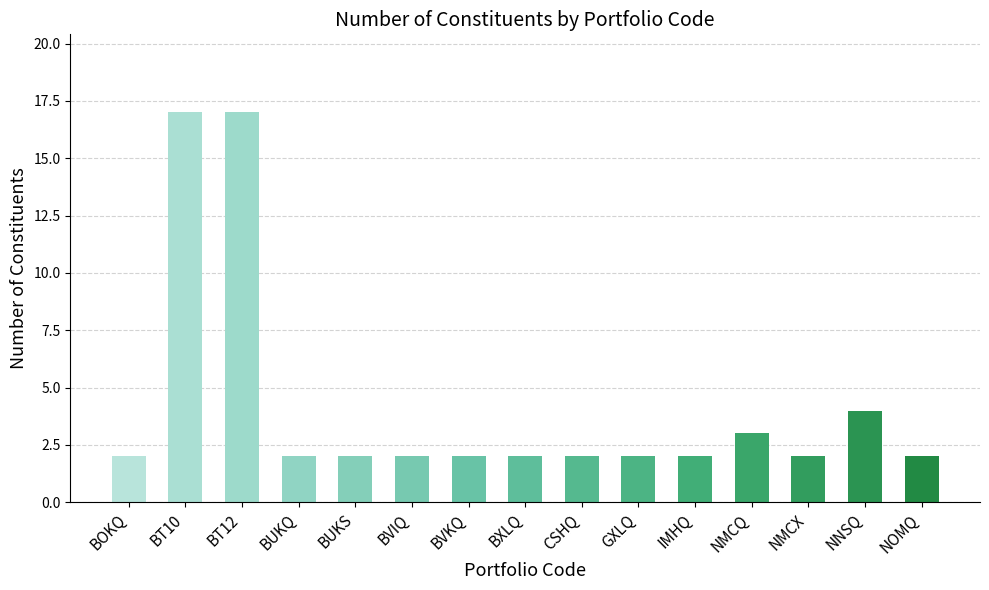

Which has a higher value, NNSQ or BVIQ?

NNSQ